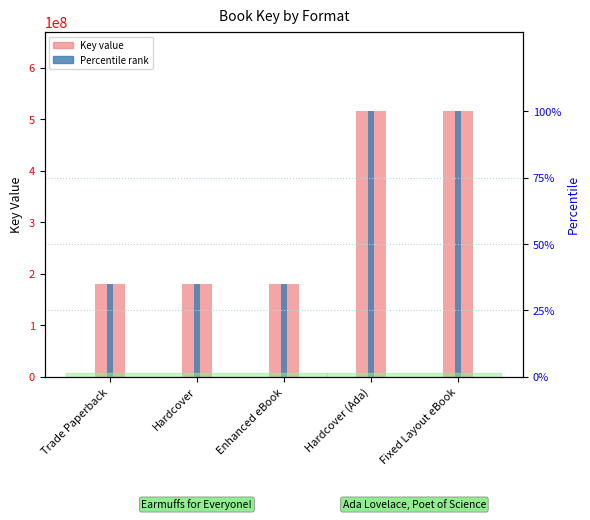

Where is Percentile rank nearest to the value 347680018?

Trade Paperback